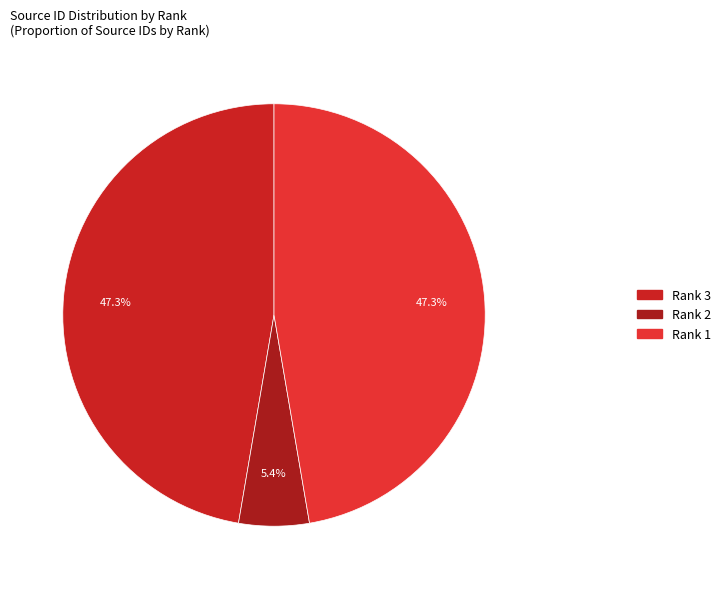

How many slices are in this pie chart?

3